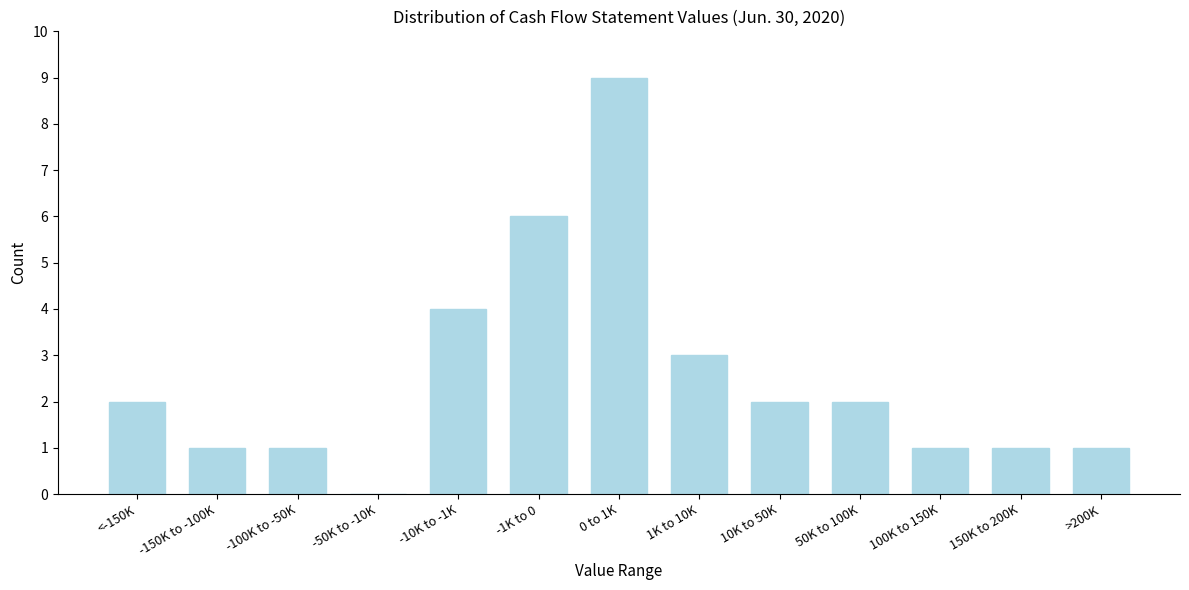

Reading left to right, what are all the values shown in this chart?

<-150K=2	-150K to -100K=1	-100K to -50K=1	-50K to -10K=0	-10K to -1K=4	-1K to 0=6	0 to 1K=9	1K to 10K=3	10K to 50K=2	50K to 100K=2	100K to 150K=1	150K to 200K=1	>200K=1